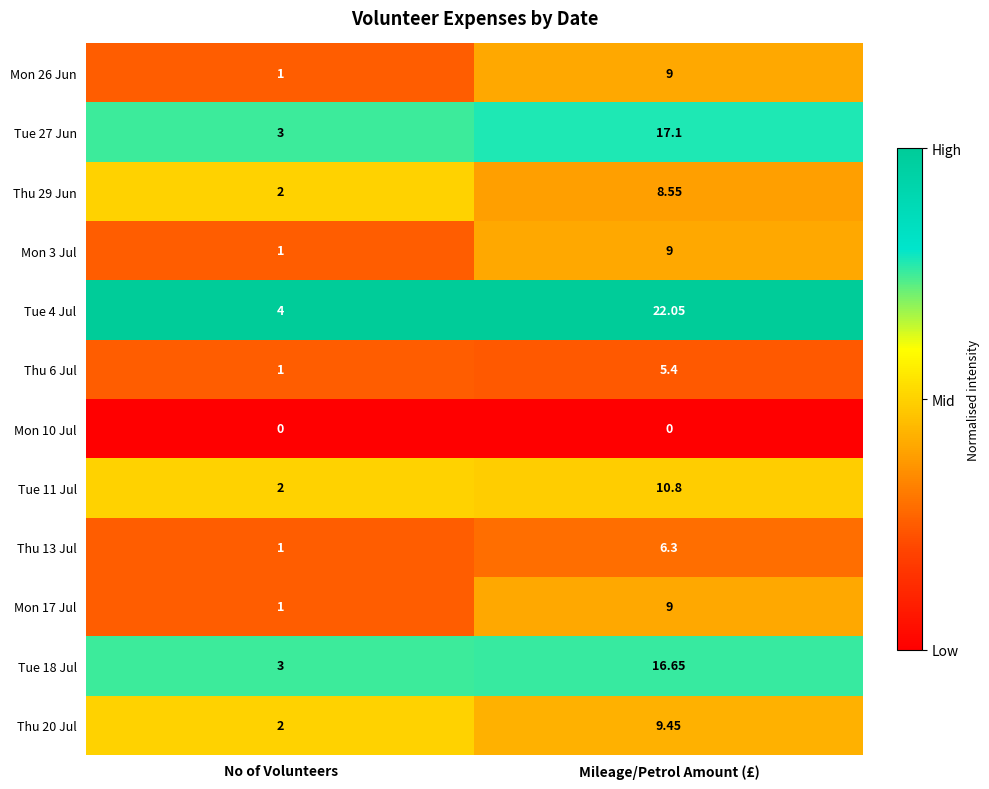

List the labels in order of Tue 4 Jul value, smallest first.

No of Volunteers, Mileage/Petrol Amount (£)